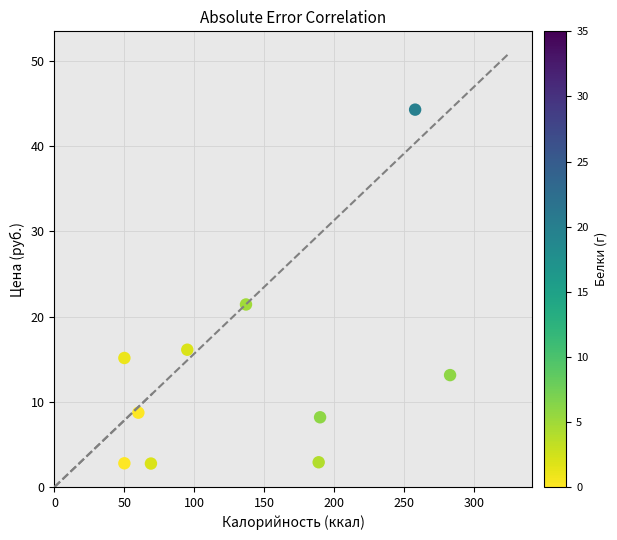

What Y value in the scatter plot is closest to 23?

21.4